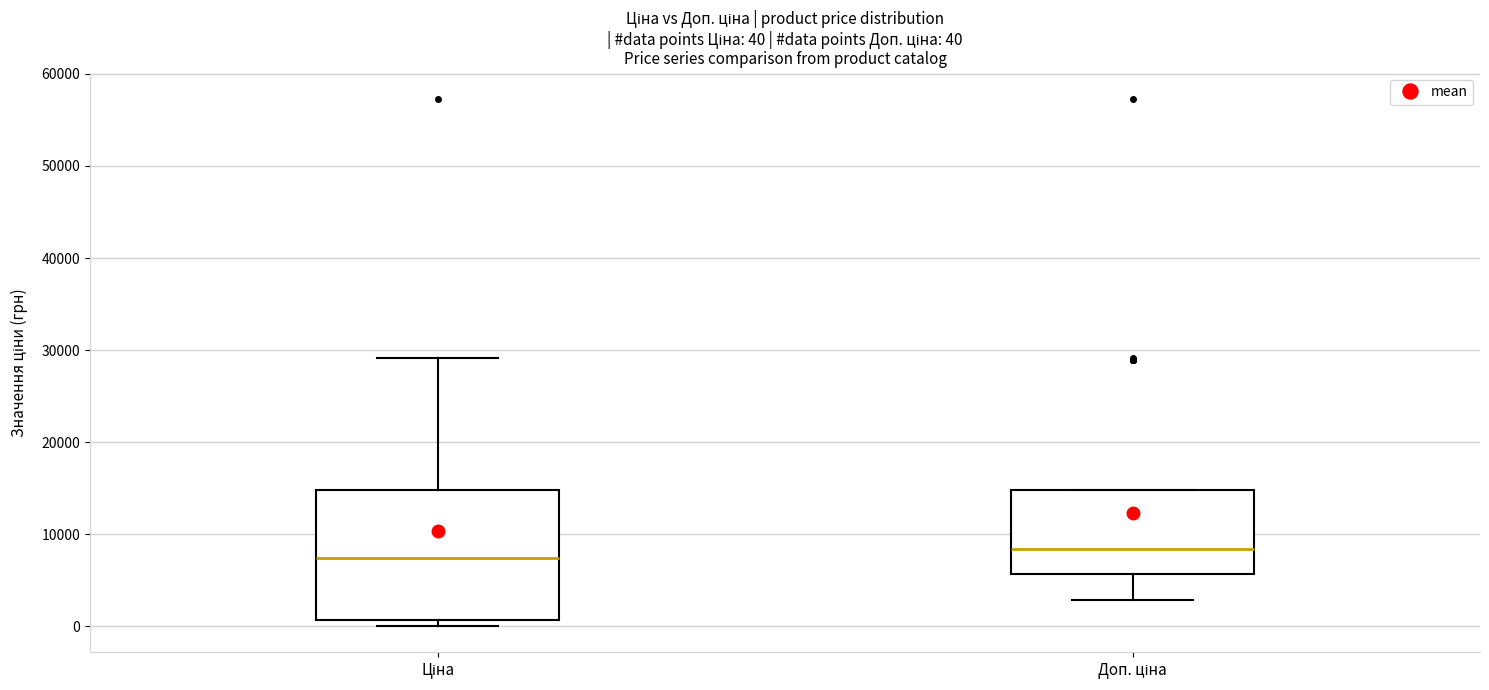

Comparing the boxes themselves (not the whiskers), which one is the tallest?

Ціна